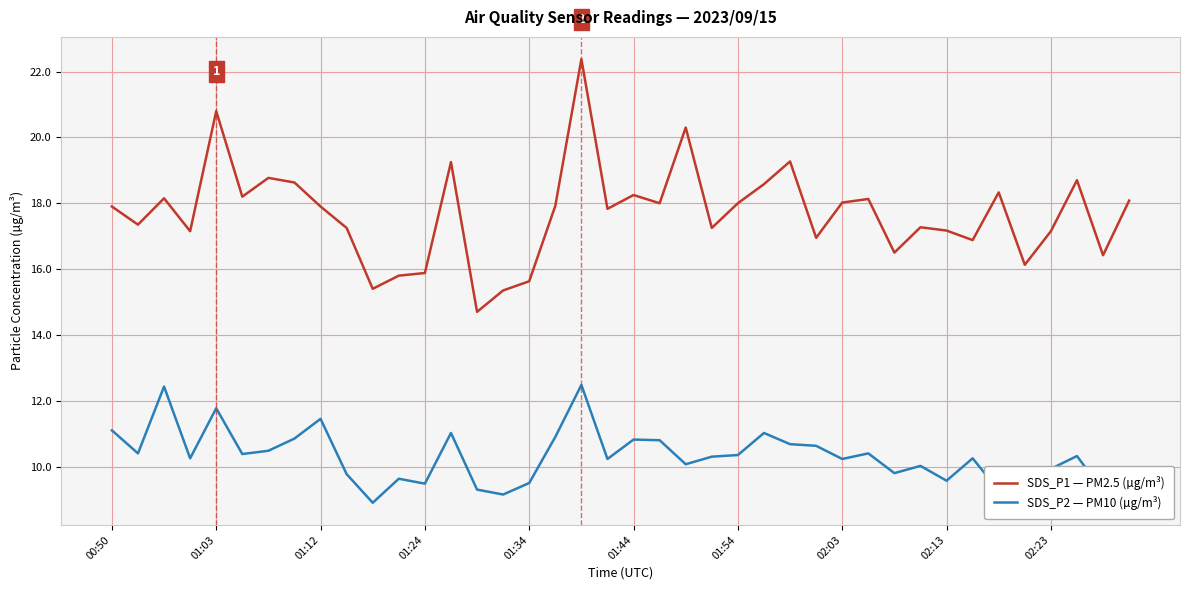

Rank the series by their maximum value, from lowest to highest.

SDS_P2 — PM10 (µg/m³), SDS_P1 — PM2.5 (µg/m³)